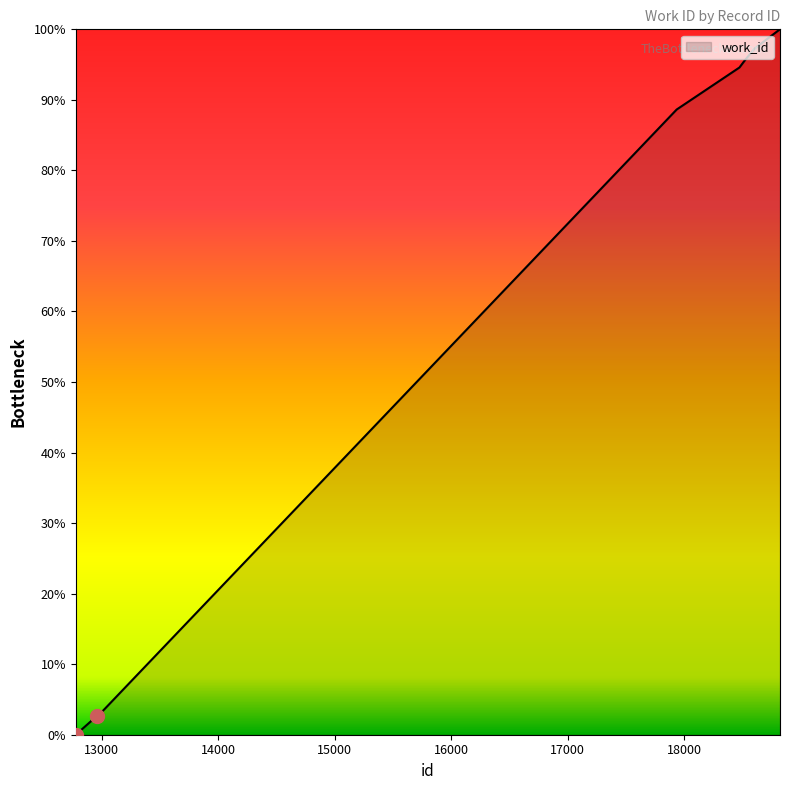

What is the difference between the maximum and minimum values?

100.0